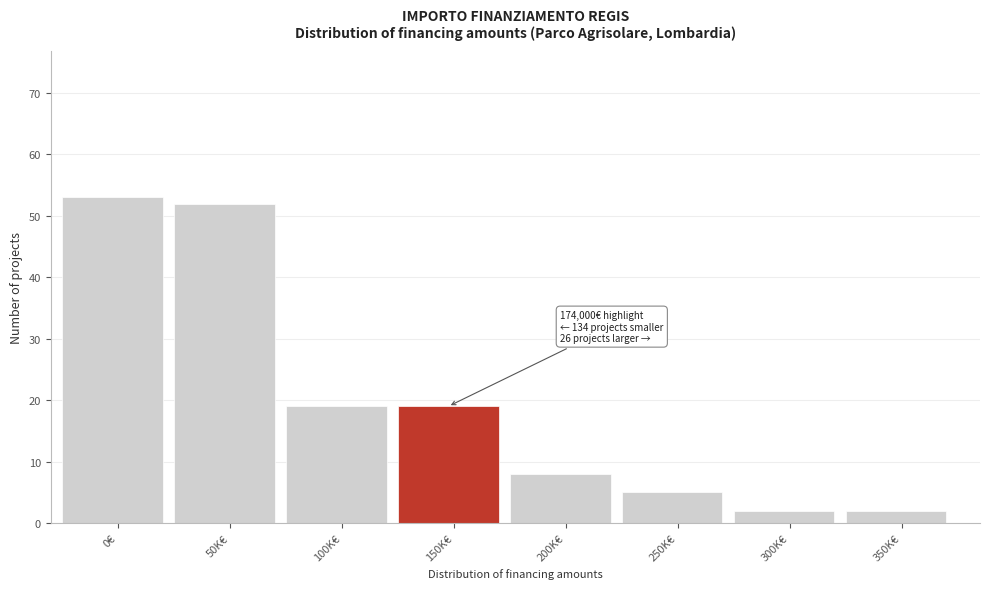

Reading right to left, what are all the values shown in this chart?

350K€=2	300K€=2	250K€=5	200K€=8	150K€=19	100K€=19	50K€=52	0€=53